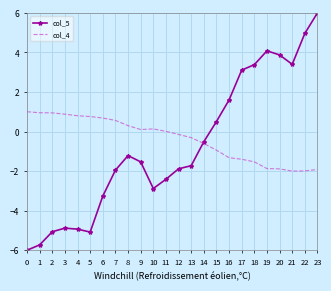

The col_4 series shows 0.4 at 4. True or false?

False